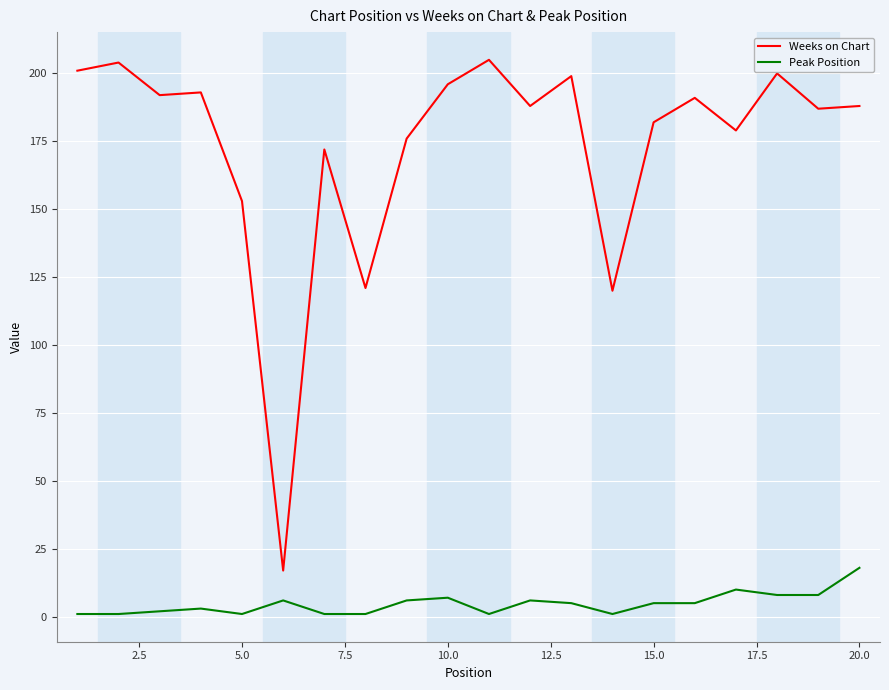

Which series has the largest range (max minus min)?

Weeks on Chart